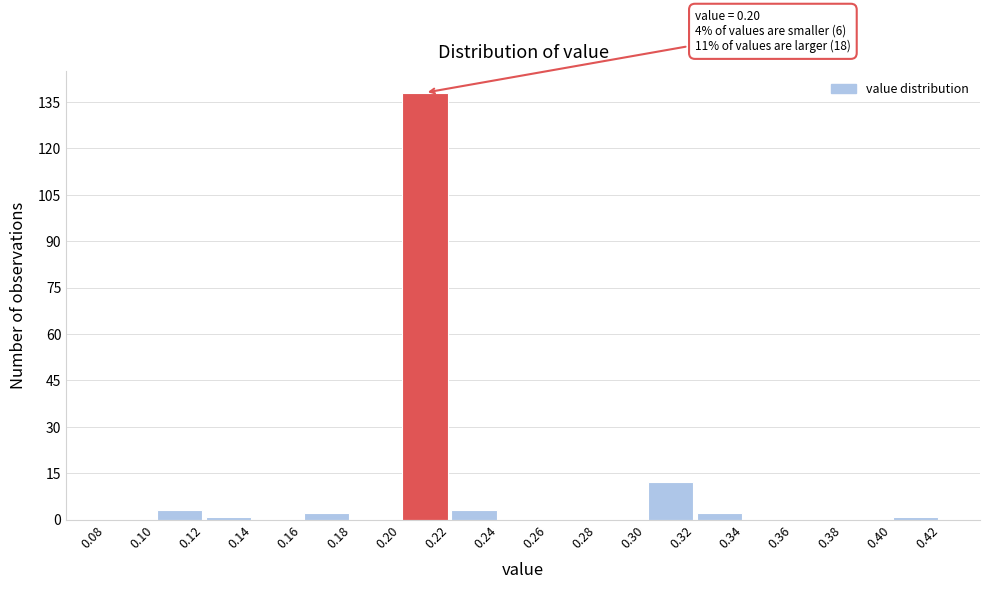

Over which range of the x-axis is the bar tallest?

0.20 to 0.22